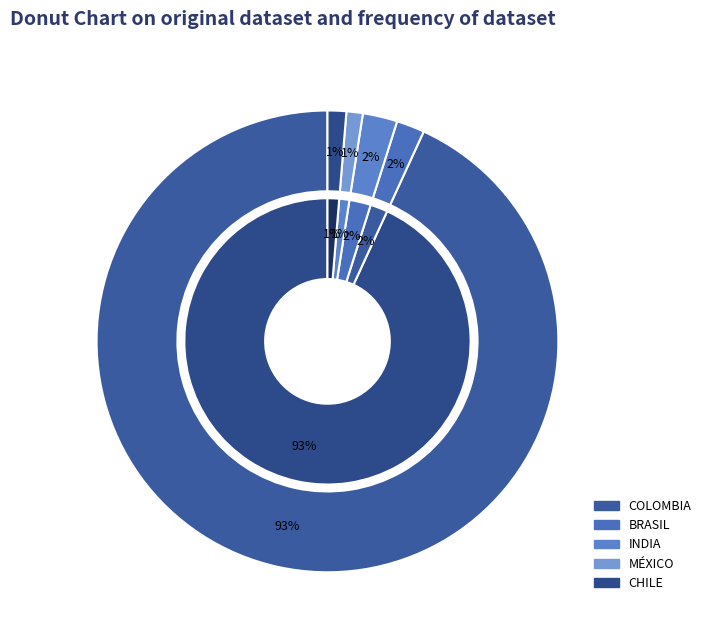

To the nearest percent, what portion does INDIA represent?

2%